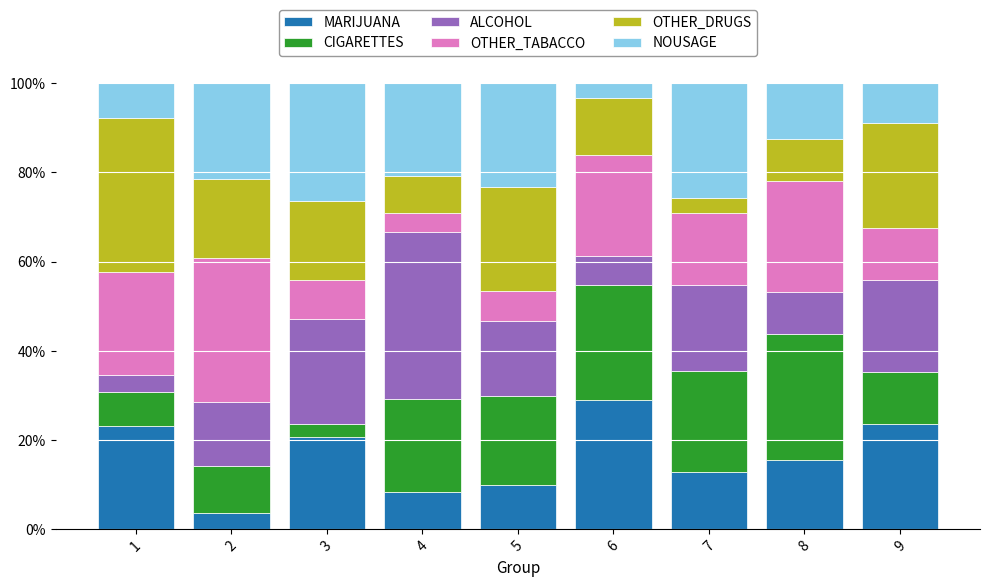

How many series are shown in this chart?

6